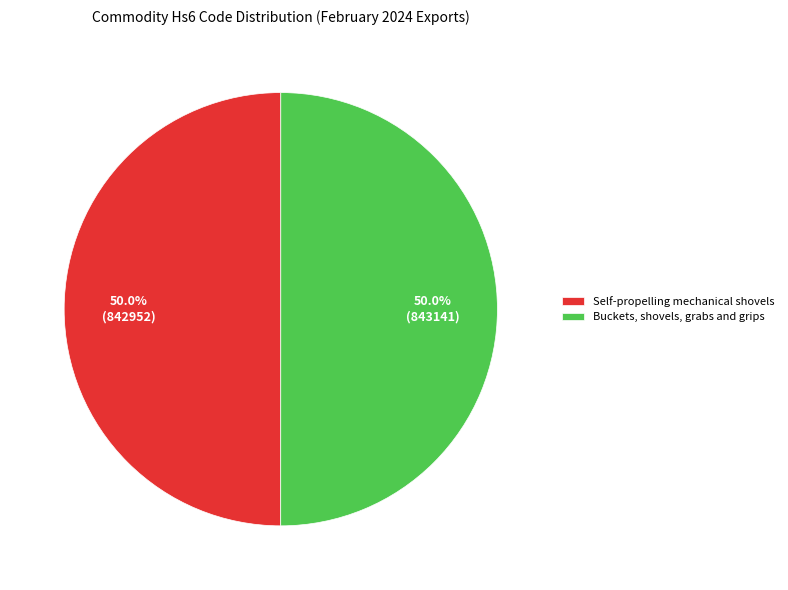

True or false: Self-propelling mechanical shovels accounts for 50% of the total.

True